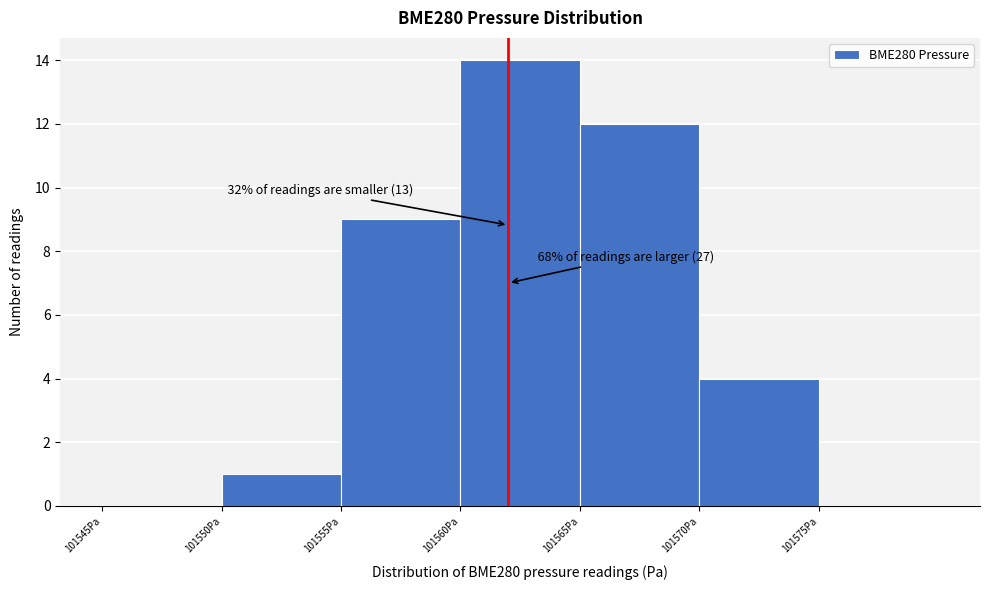

Over which range of the x-axis is the bar tallest?

101560 to 101565